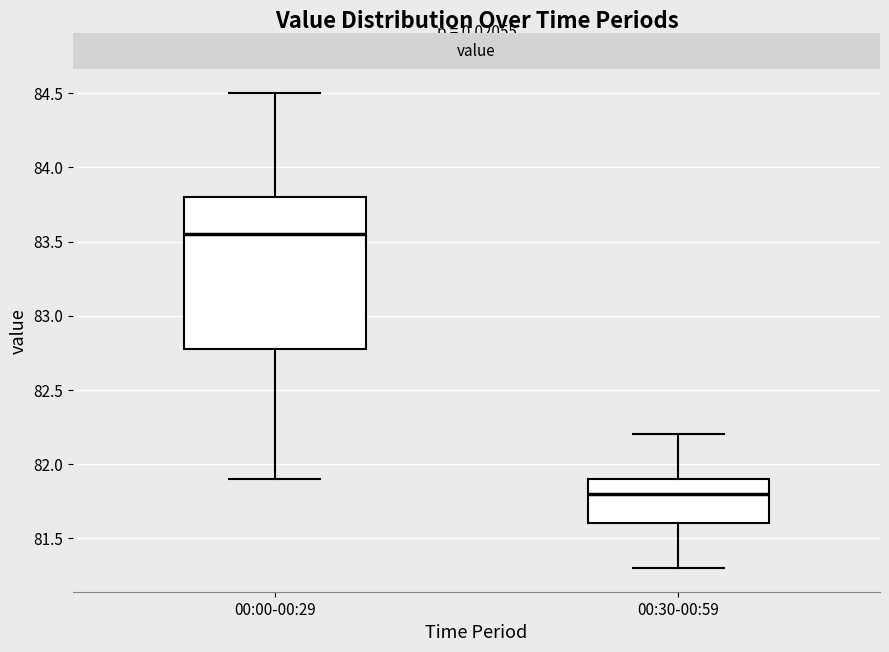

Which box is the tallest, from its lower edge to its upper edge?

00:00-00:29